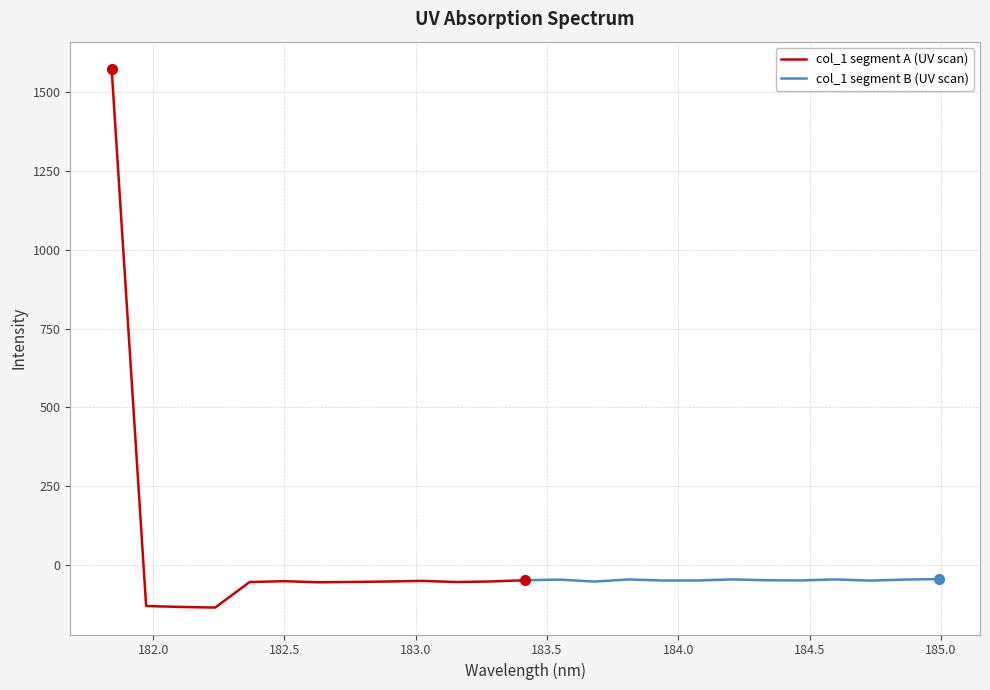

What is the minimum value for col_1 segment A (UV scan)?

-135.0